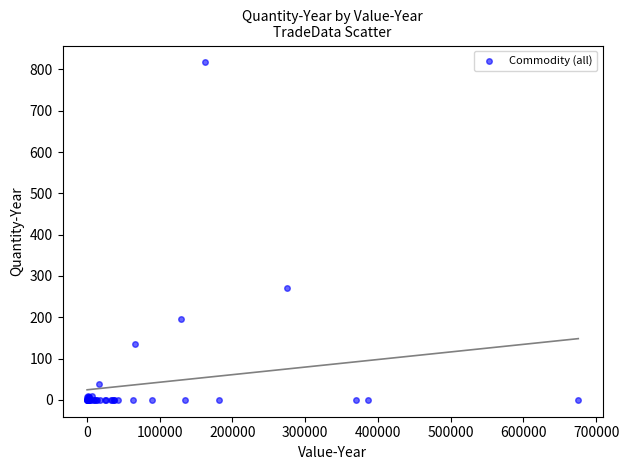

What Y value in the scatter plot is closest to 408?

271